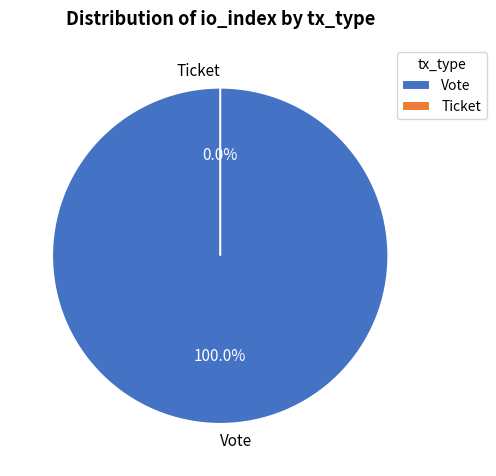

Count the number of slices in the pie.

2